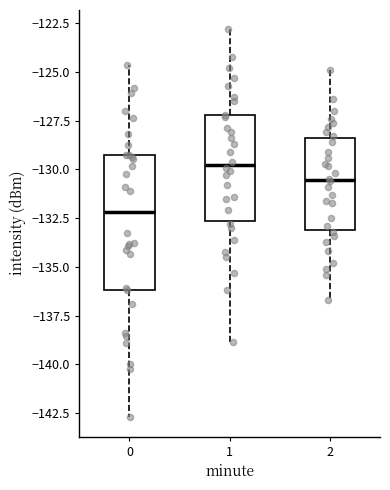

Where does the median line of the box at x = 2 sit on the y-axis? The values are not printed on the chart, so give them approximately, as read against the axis.

-130.5